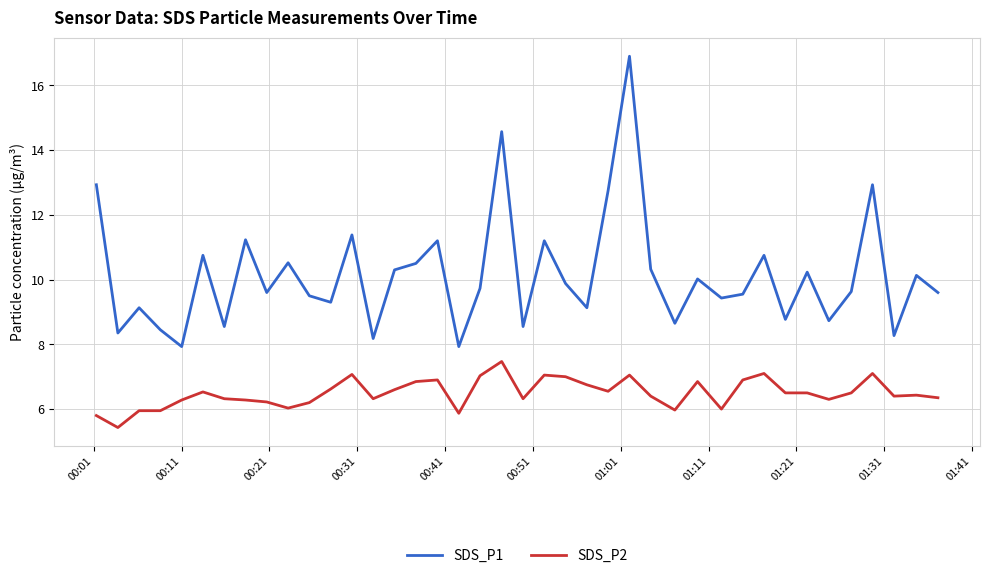

True or false: SDS_P2 and SDS_P1 cross at least once.

False